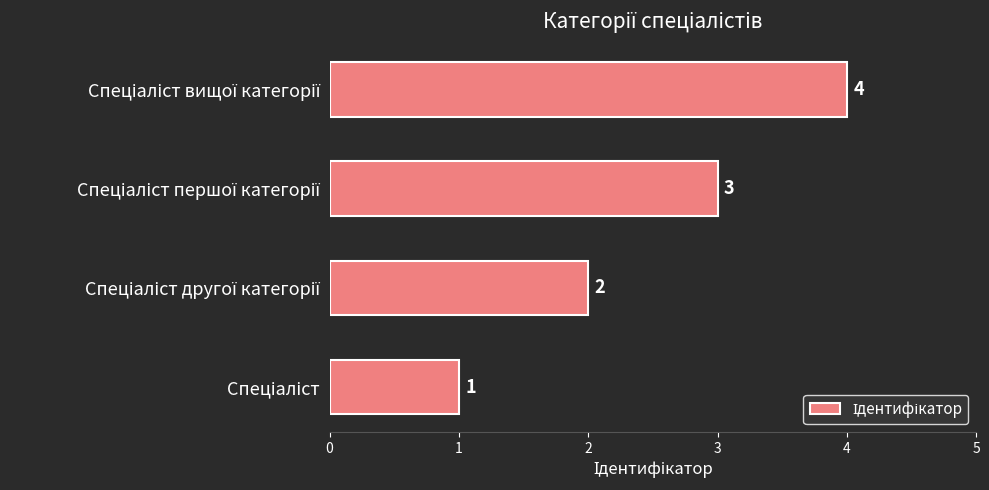

Count the values in the range 2 to 4.

3